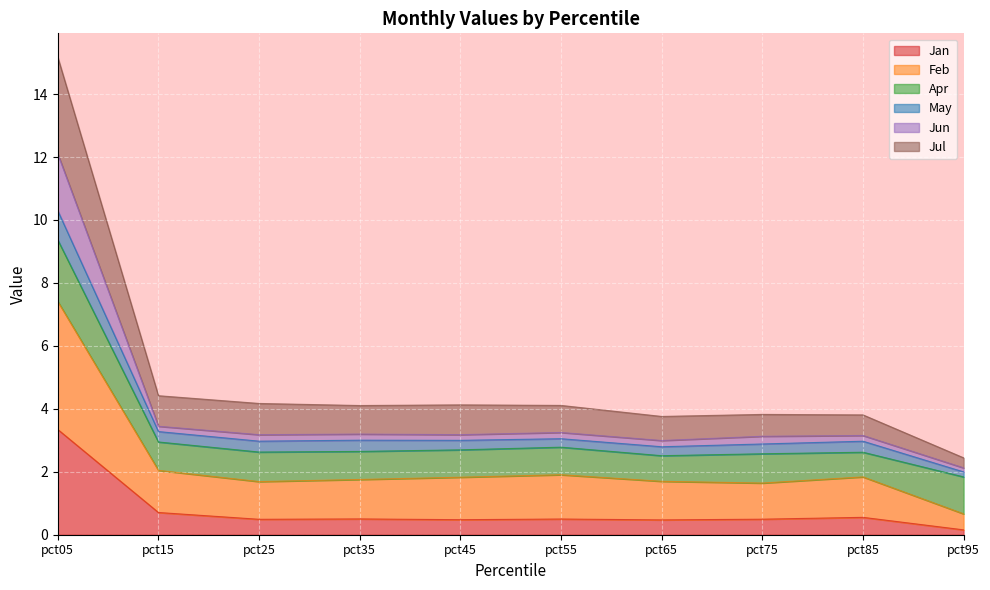

At which category is the sum across all series the highest?

pct05